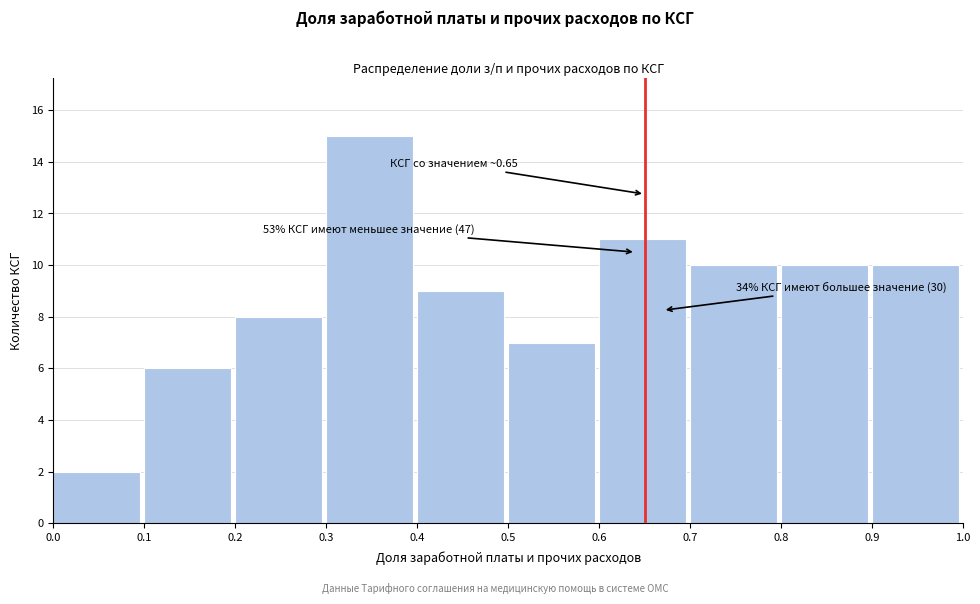

Over which range of the x-axis is the bar tallest?

0.3 to 0.4